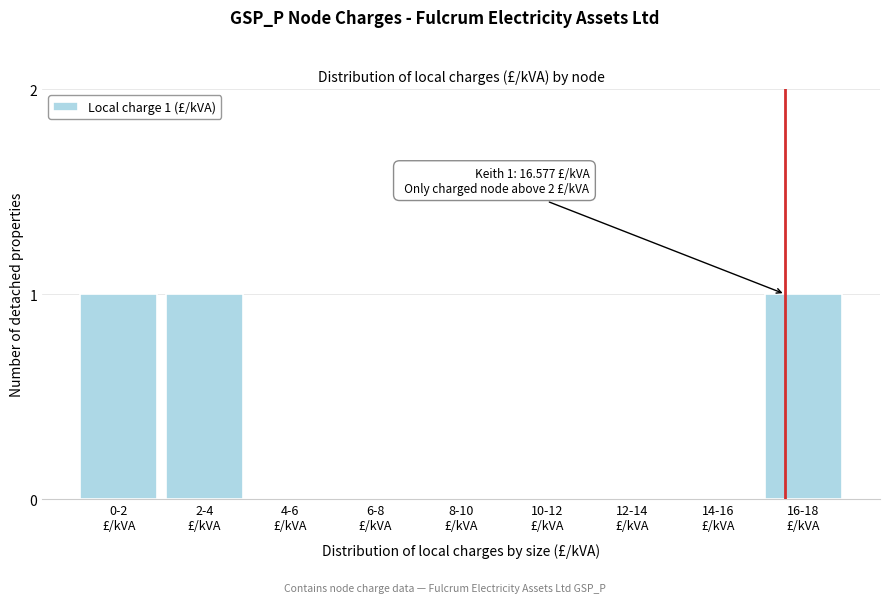

What is the sum of all values?

3